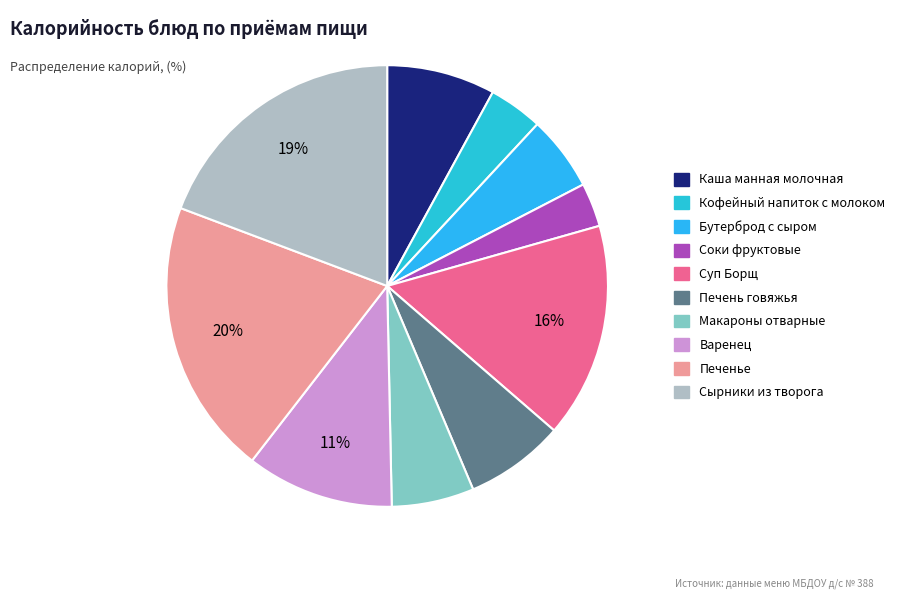

Is there any slice that represents more than half of the pie?

No